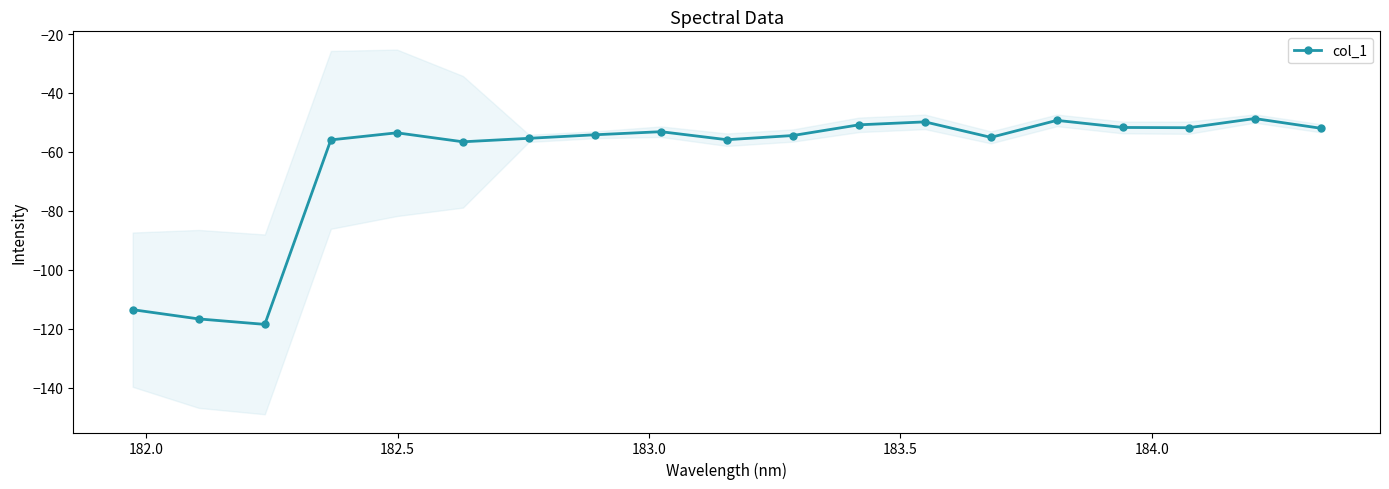

What is the value of the col_1 point at the 5th from the left?

-53.5